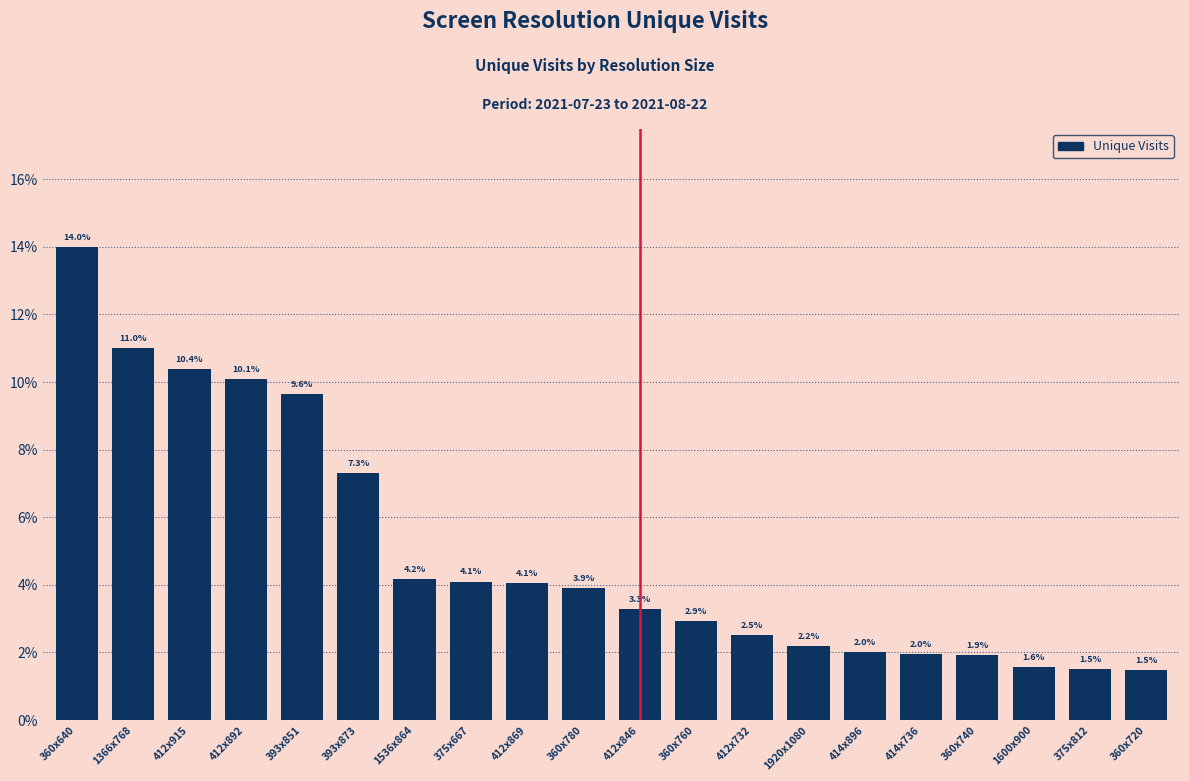

Reading left to right, transcribe all the data shown in this chart.

360x640=14.0	1366x768=11.0	412x915=10.4	412x892=10.1	393x851=9.6	393x873=7.3	1536x864=4.2	375x667=4.1	412x869=4.1	360x780=3.9	412x846=3.3	360x760=2.9	412x732=2.5	1920x1080=2.2	414x896=2.0	414x736=2.0	360x740=1.9	1600x900=1.6	375x812=1.5	360x720=1.5